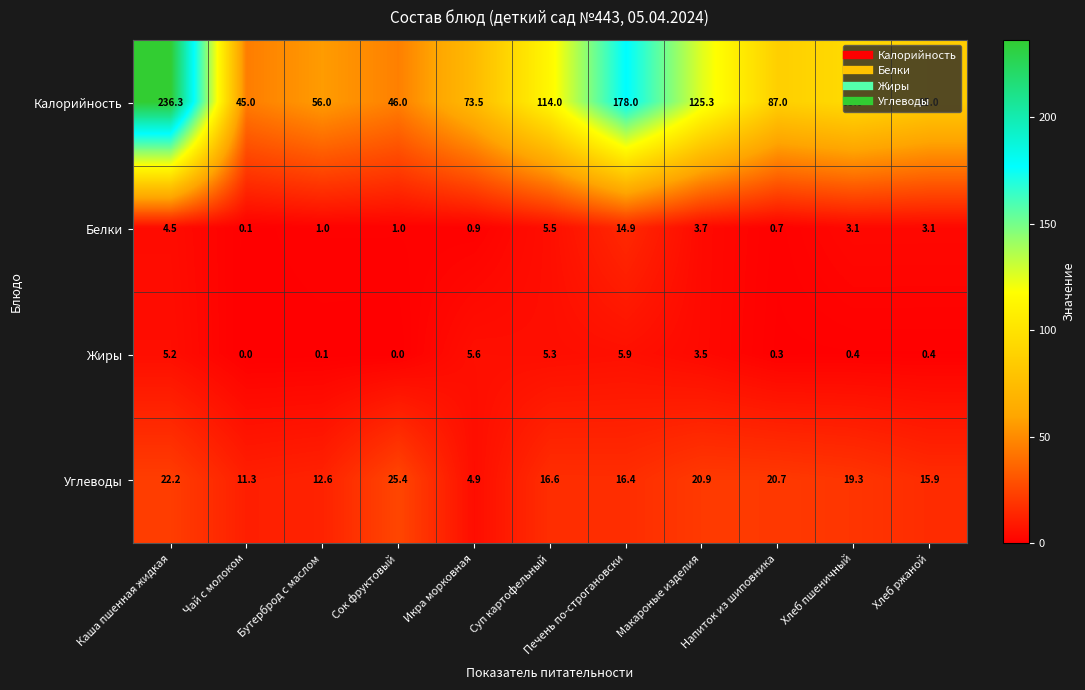

The value of Белки at Хлеб ржаной is 3.1. True or false?

True